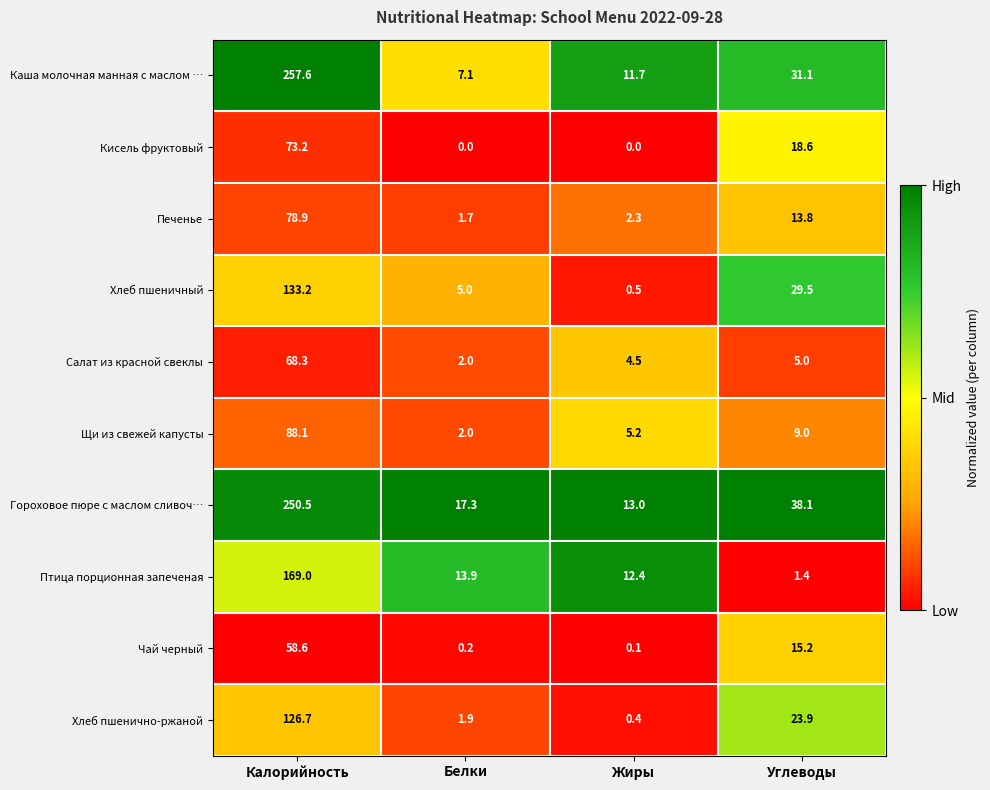

What is the maximum value shown in the chart?

257.6